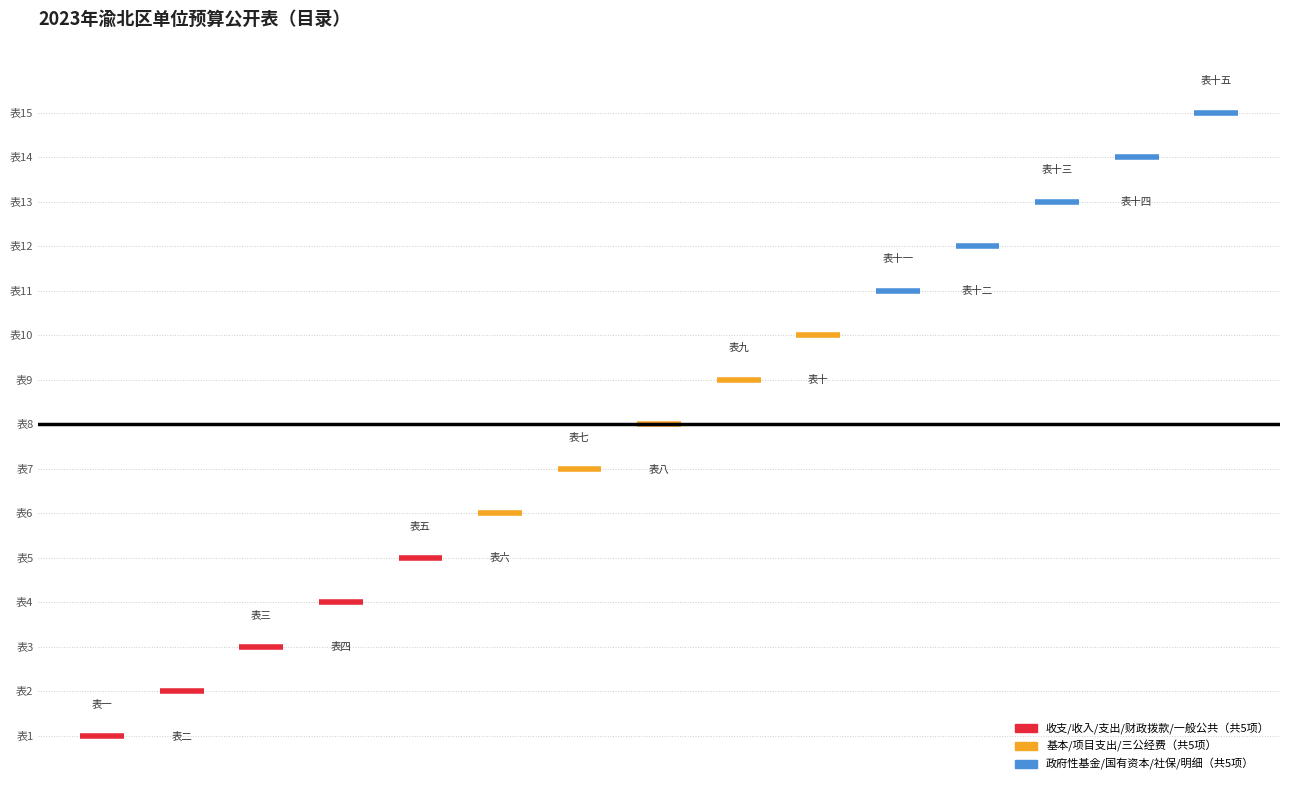

What is the maximum value shown in the chart?

15